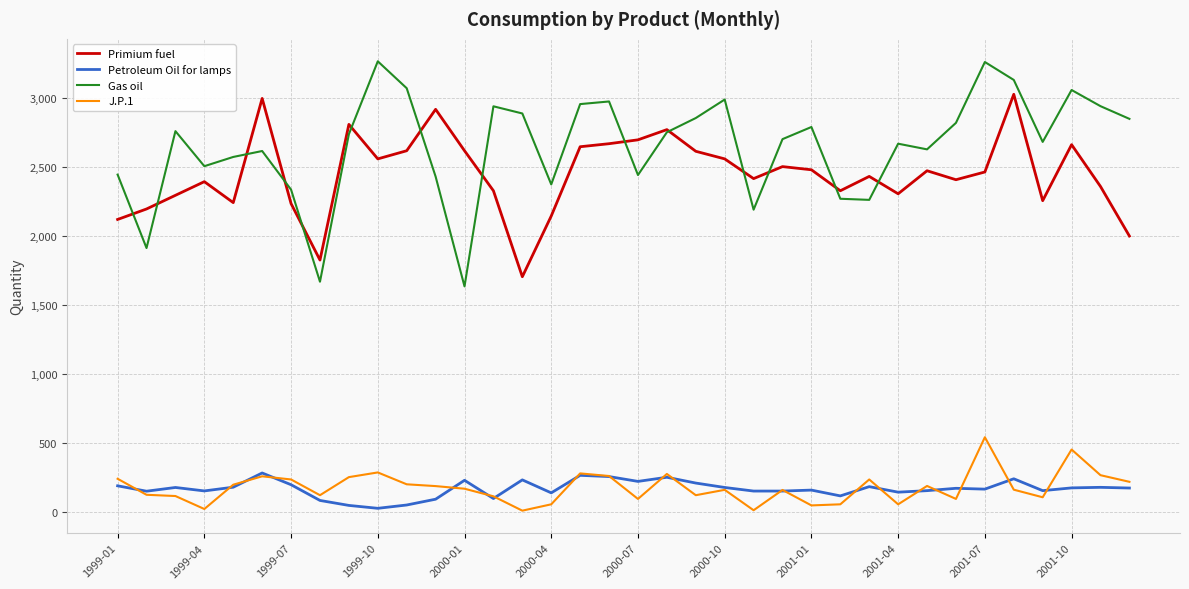

True or false: J.P.1 and Primium fuel intersect in this chart.

False